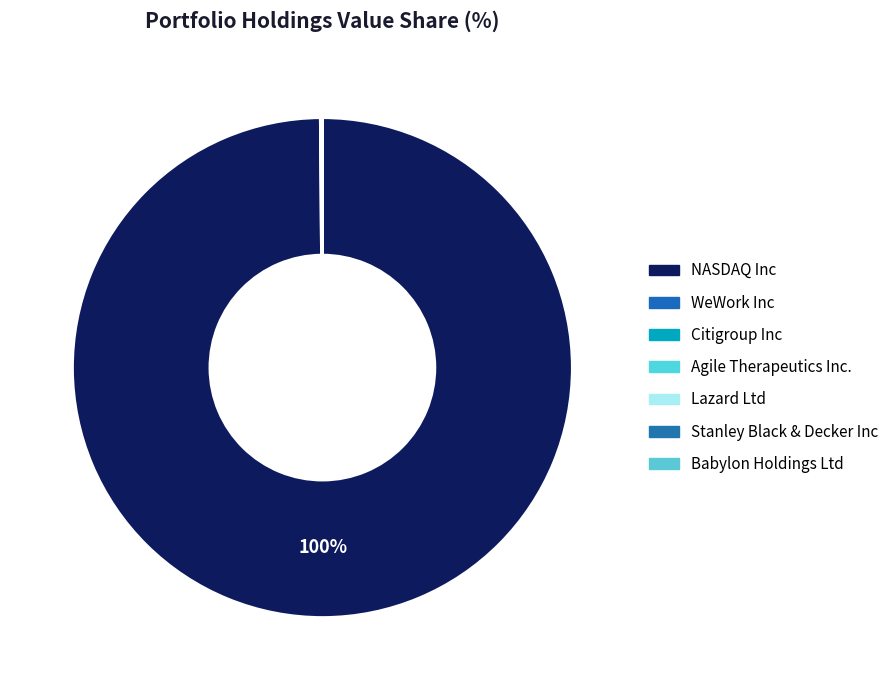

What percentage do WeWork Inc and Lazard Ltd together represent?

0.1%